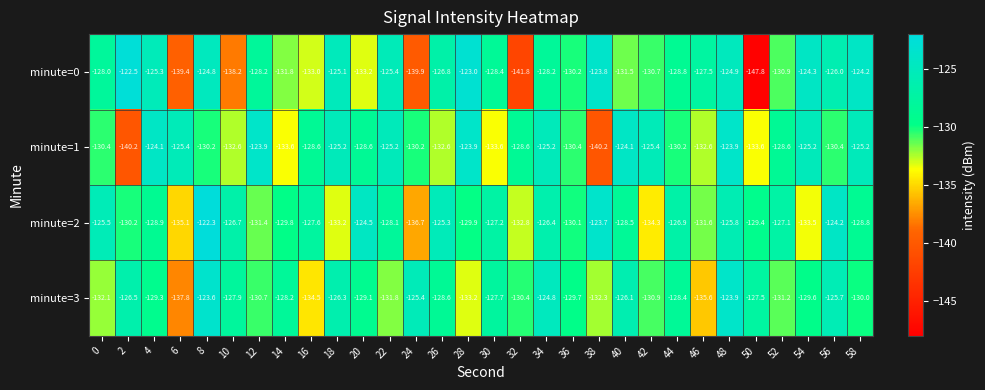

Which category has the highest value across all series?

8